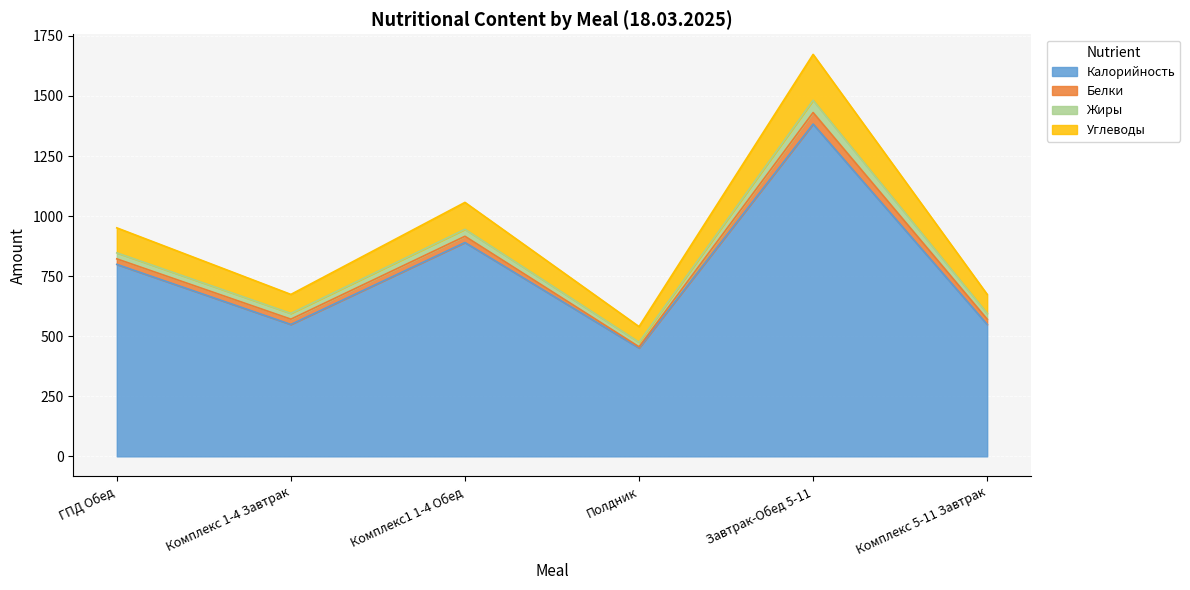

Where does the Углеводы series first go above 951?

Комплекс1 1-4 Обед